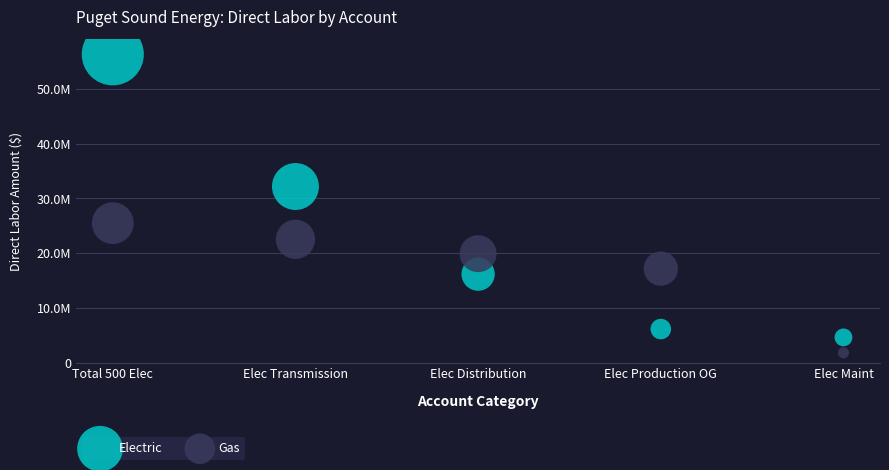

Which series reaches the minimum Y coordinate?

Gas